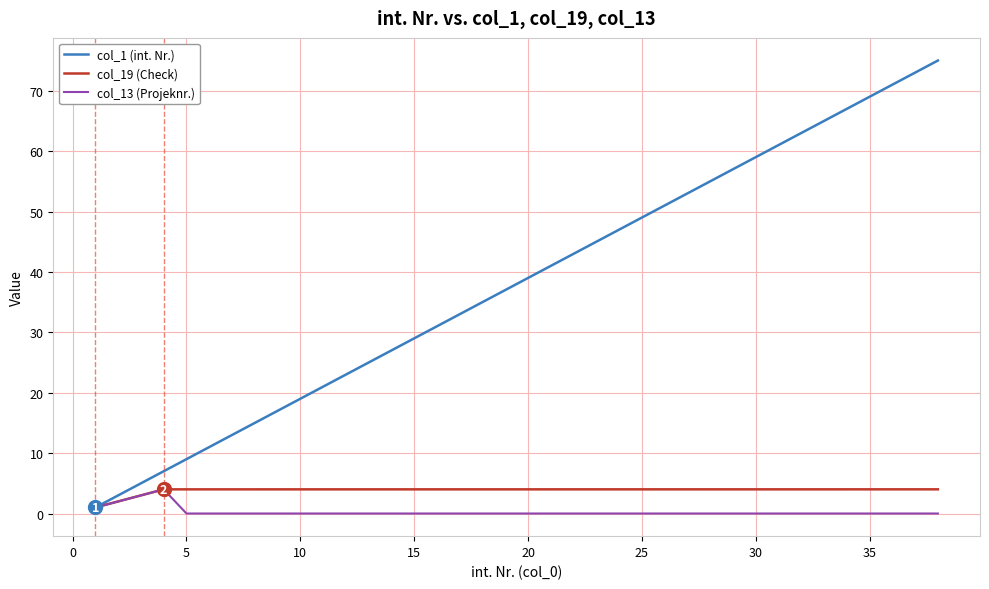

Which series has the largest range (max minus min)?

col_1 (int. Nr.)